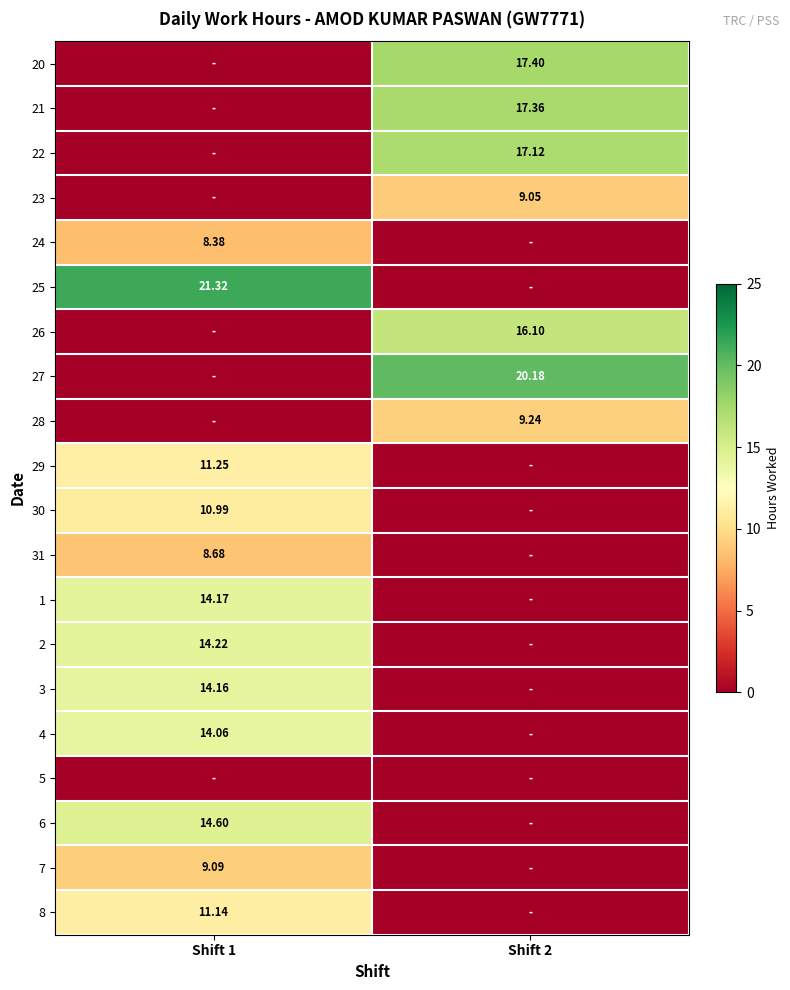

At which category does the chart reach its minimum across all series?

Shift 1